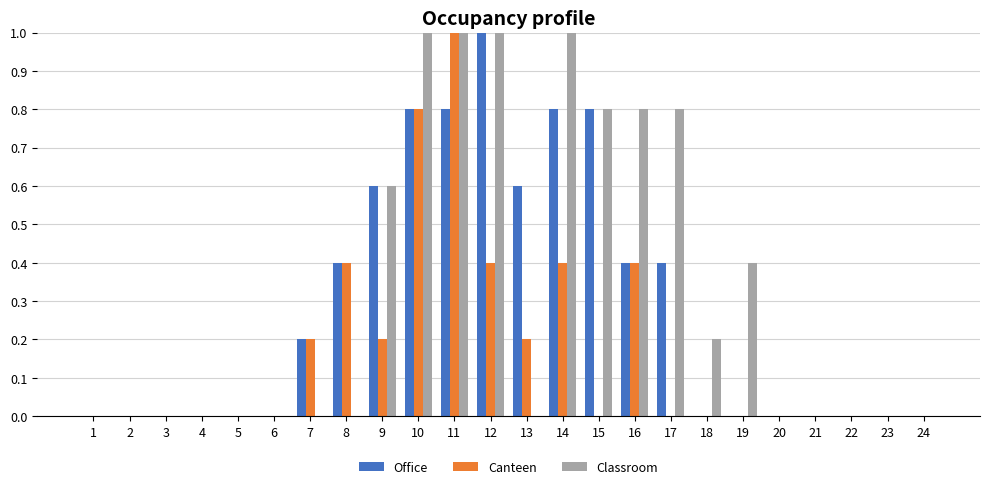

Reading left to right, what are all the values shown in this chart?

Office: 1=0.0	2=0.0	3=0.0	4=0.0	5=0.0	6=0.0	7=0.2	8=0.4	9=0.6	10=0.8	11=0.8	12=1.0	13=0.6	14=0.8	15=0.8	16=0.4	17=0.4	18=0.0	19=0.0	20=0.0	21=0.0	22=0.0	23=0.0	24=0.0
Canteen: 1=0.0	2=0.0	3=0.0	4=0.0	5=0.0	6=0.0	7=0.2	8=0.4	9=0.2	10=0.8	11=1.0	12=0.4	13=0.2	14=0.4	15=0.0	16=0.4	17=0.0	18=0.0	19=0.0	20=0.0	21=0.0	22=0.0	23=0.0	24=0.0
Classroom: 1=0.0	2=0.0	3=0.0	4=0.0	5=0.0	6=0.0	7=0.0	8=0.0	9=0.6	10=1.0	11=1.0	12=1.0	13=0.0	14=1.0	15=0.8	16=0.8	17=0.8	18=0.2	19=0.4	20=0.0	21=0.0	22=0.0	23=0.0	24=0.0